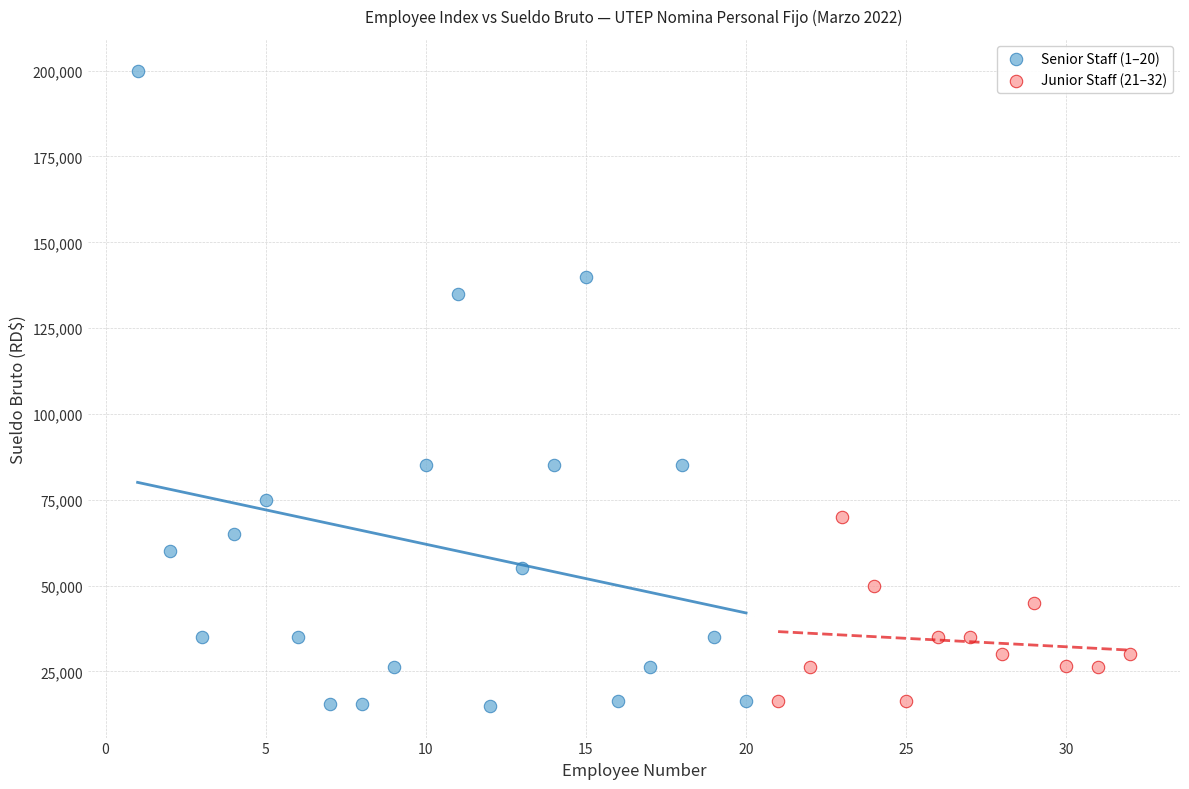

Which series has the widest spread of Y values?

Senior Staff (1–20)